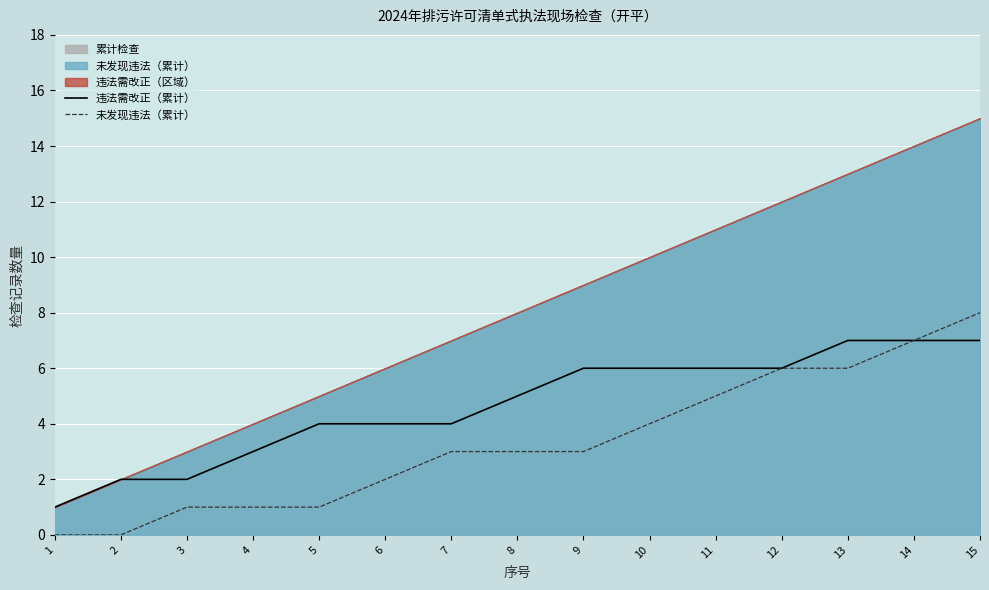

Does the chart display data point markers on the line(s)?

No